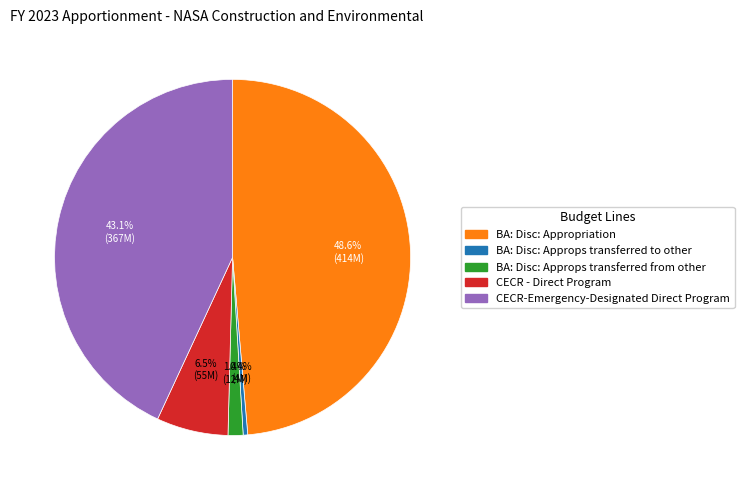

Count the number of slices in the pie.

5